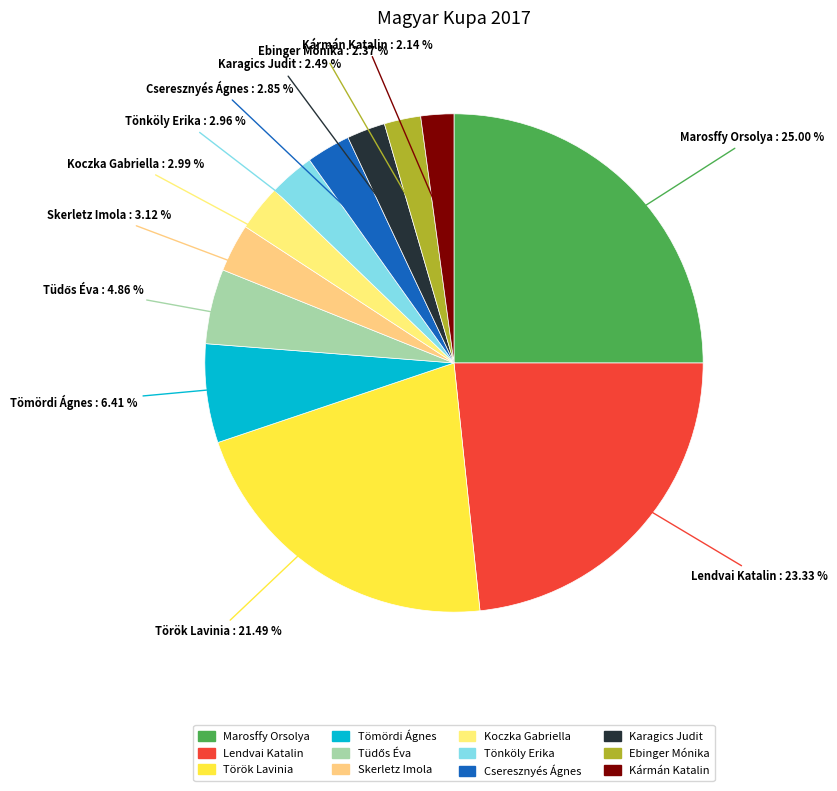

To the nearest percent, what is the combined percentage of Cseresznyés Ágnes and Tönköly Erika?

6%